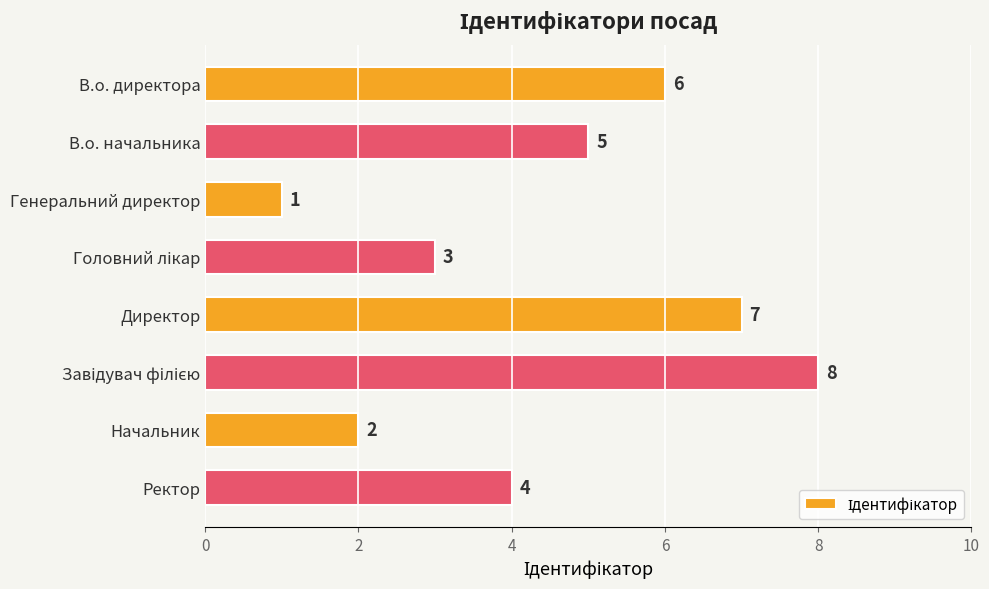

Count the values in the range 3 to 7.

5